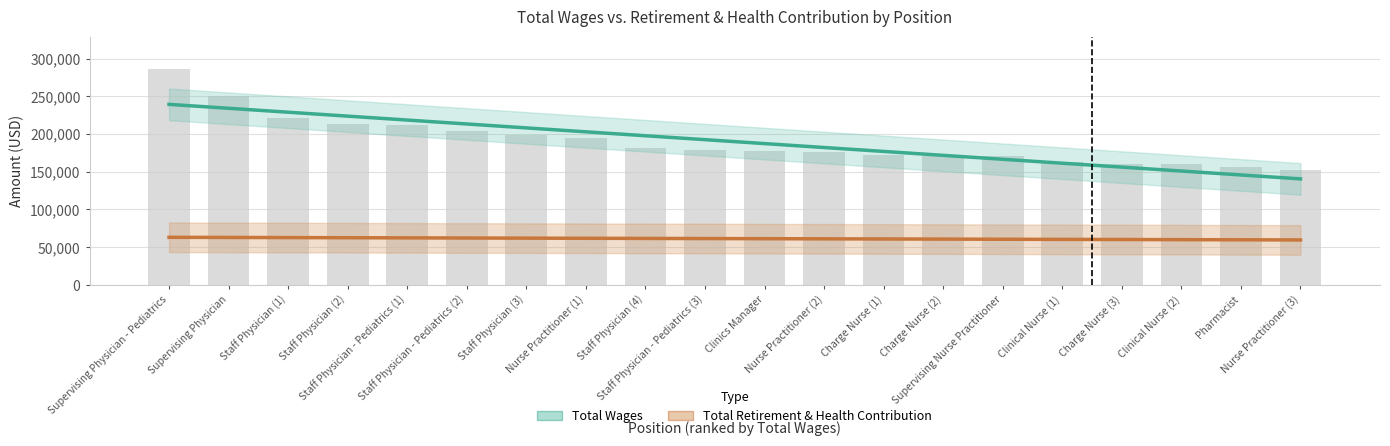

What is the spread (max minus min) of values at Nurse Practitioner (2)?

120982.5